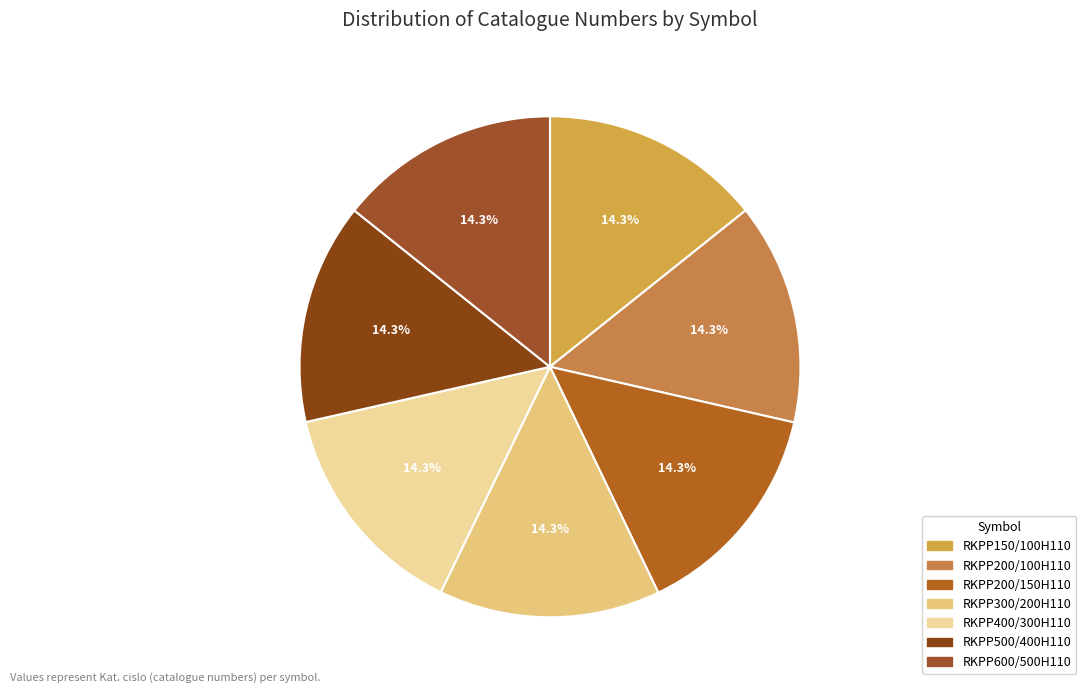

Count the number of slices in the pie.

7